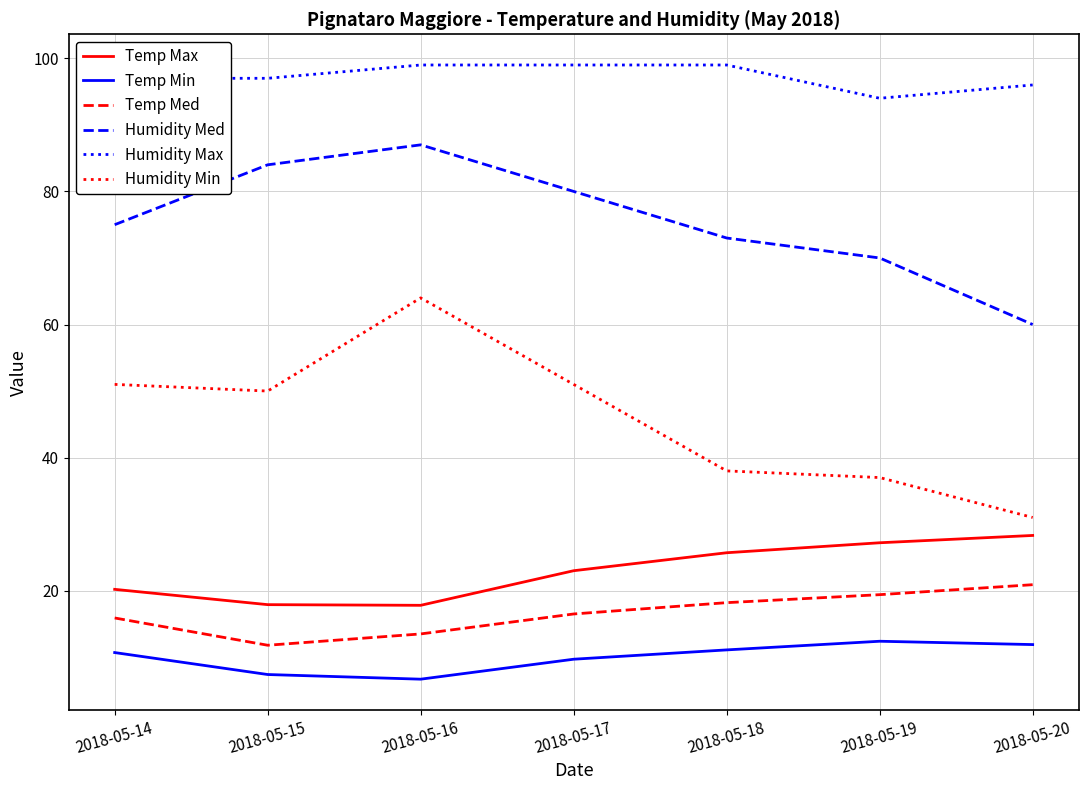

Count the Humidity Max values in the range 96 to 99.

6